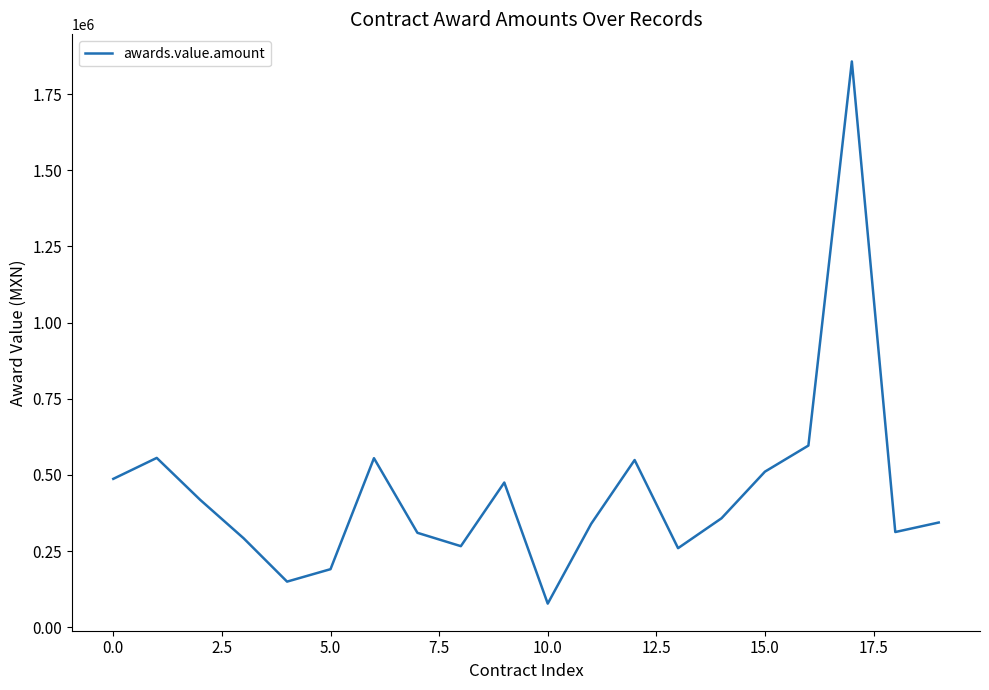

What is the difference between the maximum and minimum values?

1779725.0